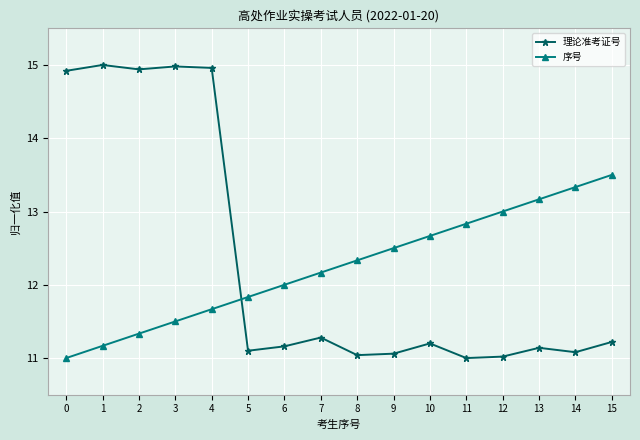

What is the sum of all 序号 values?

196.0